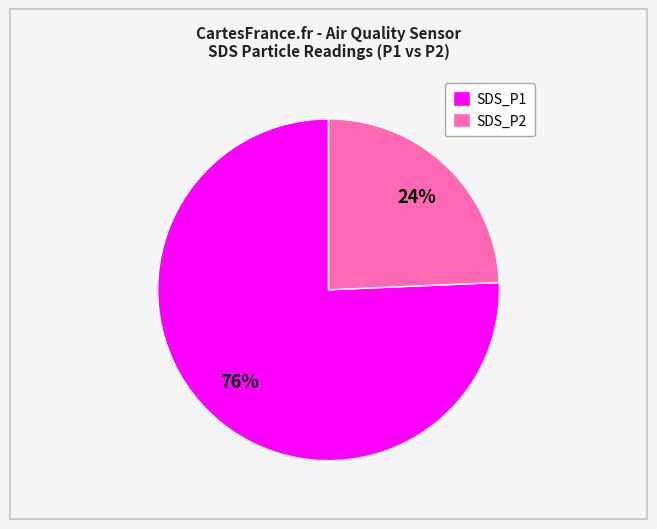

Which slice is the smallest?

SDS_P2